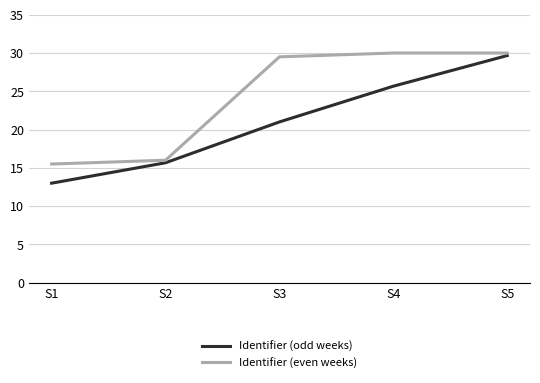

What is the lowest value of the Identifier (even weeks) series?

15.5